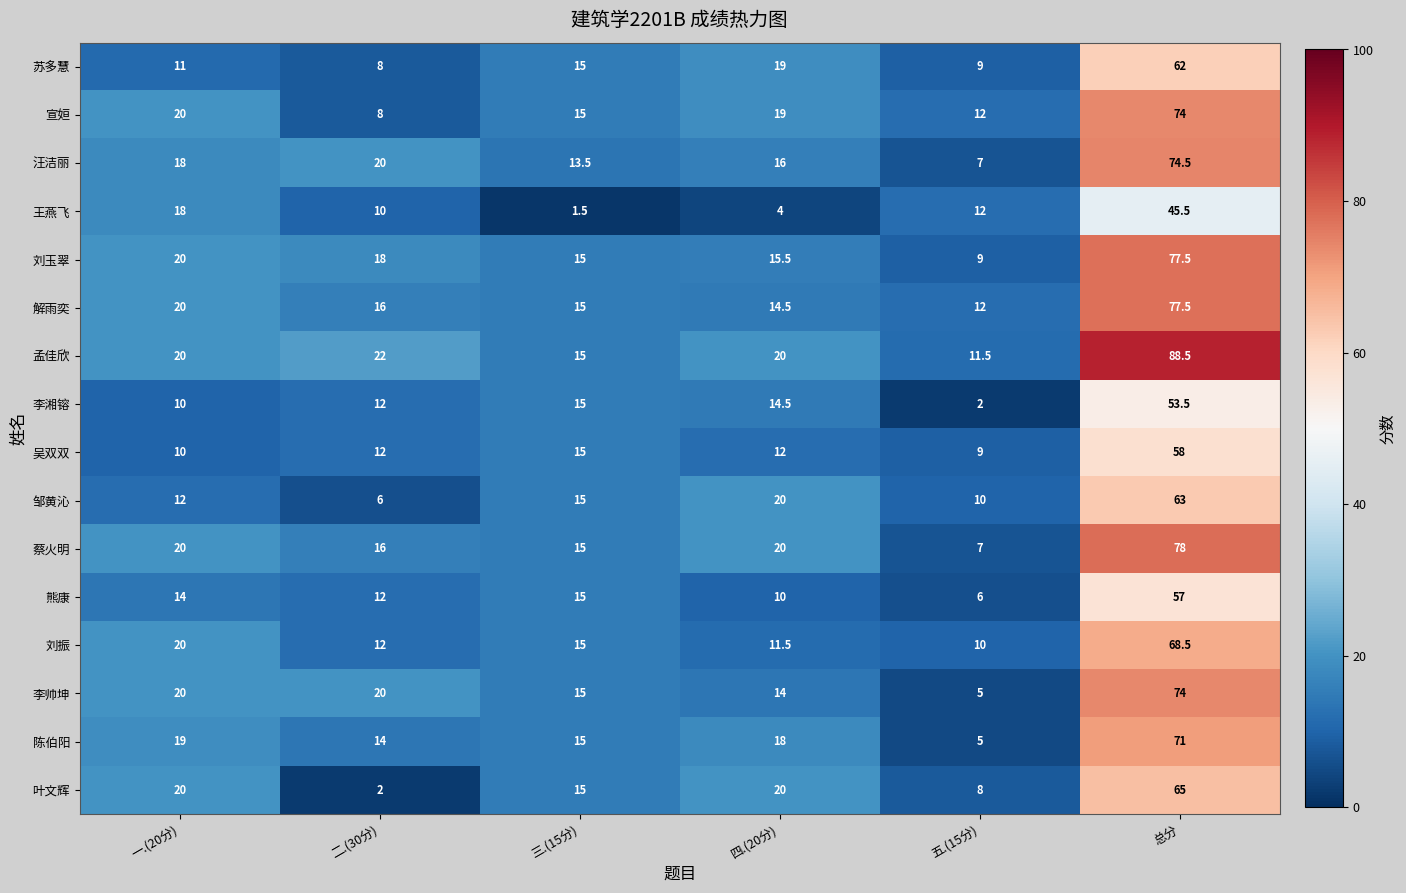

The 蔡火明 series shows 5.9 at 一.(20分). True or false?

False